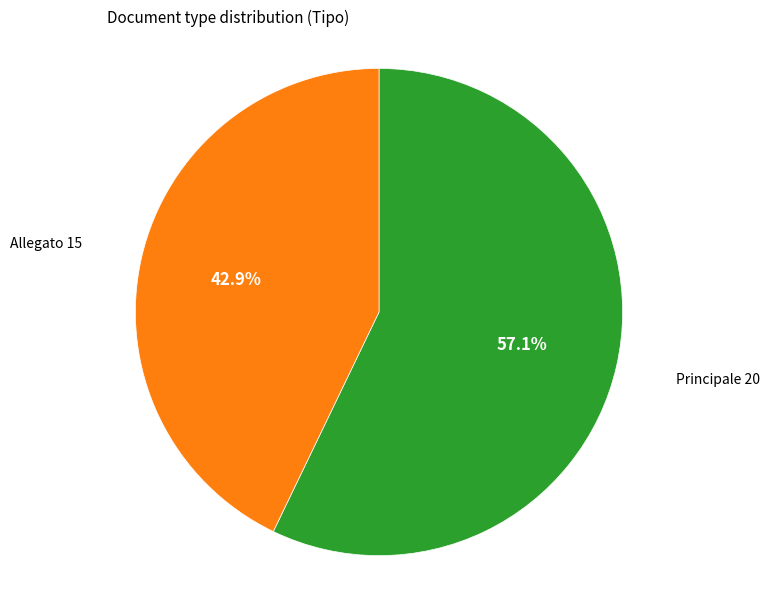

To the nearest percent, what is the average slice percentage?

50%